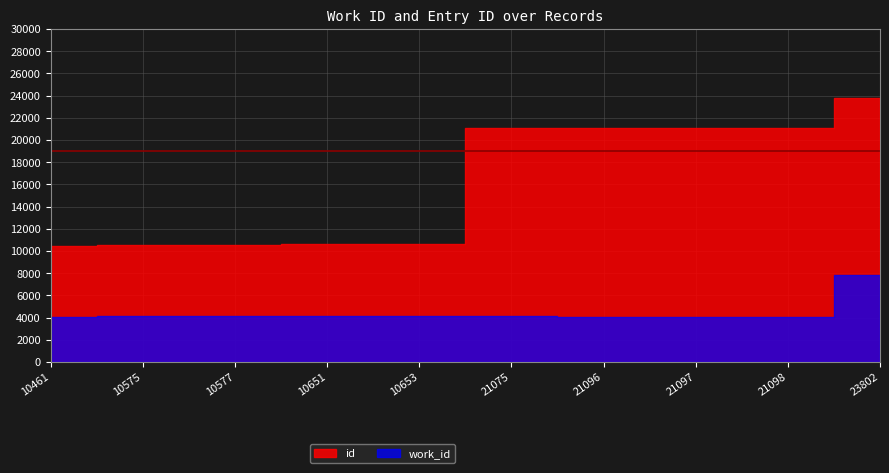

What is the average value of the work_id series?

4465